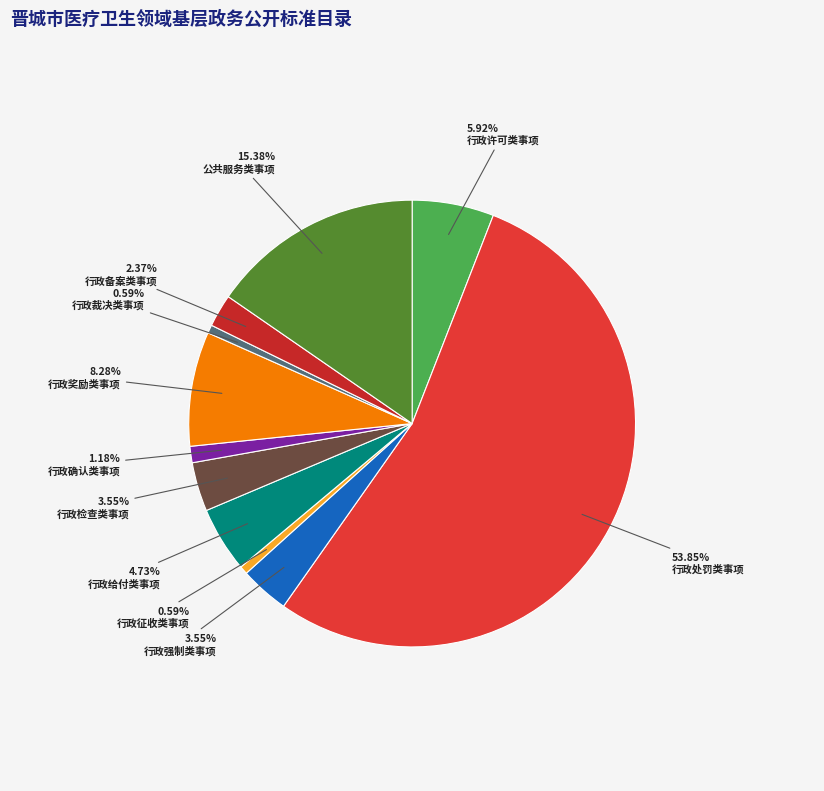

To the nearest percent, what percentage of the pie is 行政备案类事项?

2%